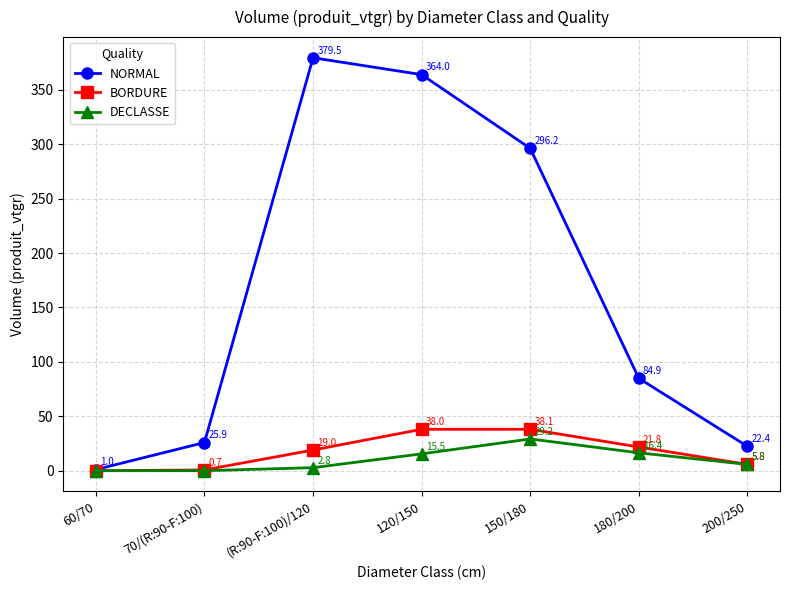

Read the NORMAL value at 120/150.

364.0